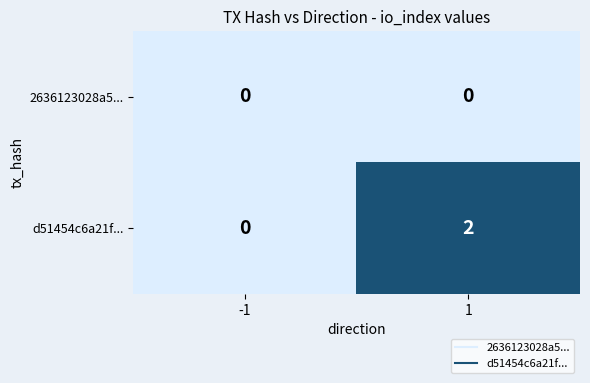

Between -1 and 1, which series saw the biggest shift?

d51454c6a21f...